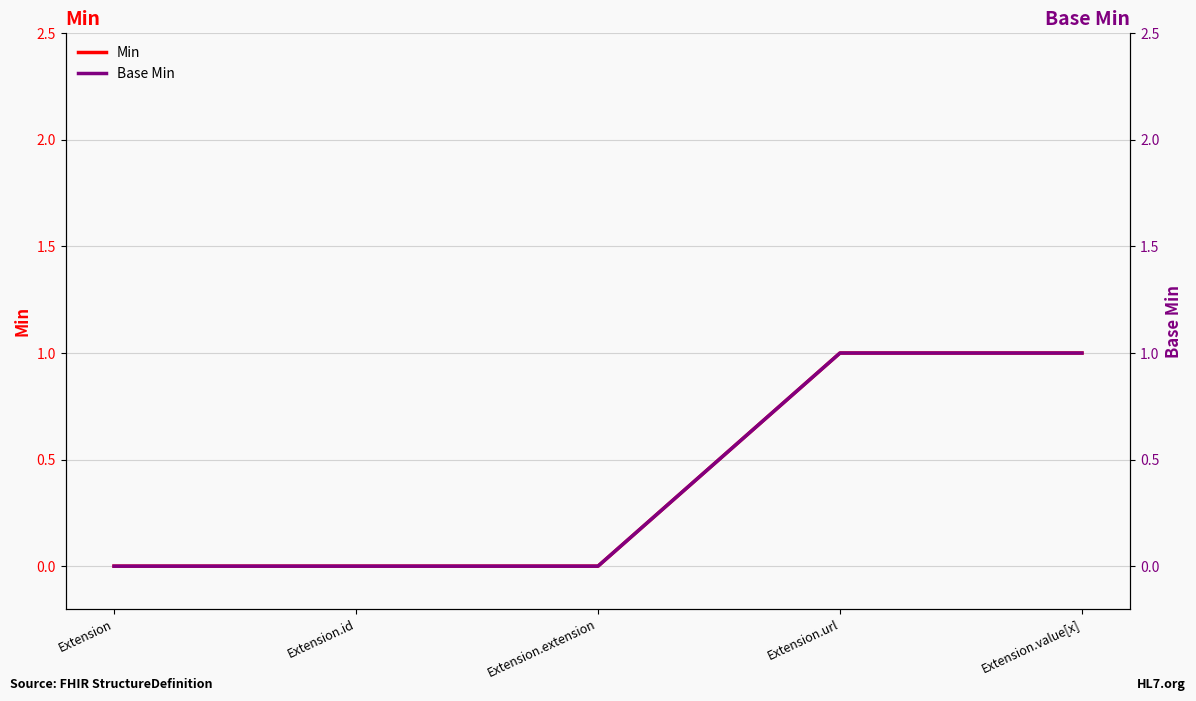

List the labels in order of Min value, smallest first.

Extension, Extension.id, Extension.extension, Extension.url, Extension.value[x]